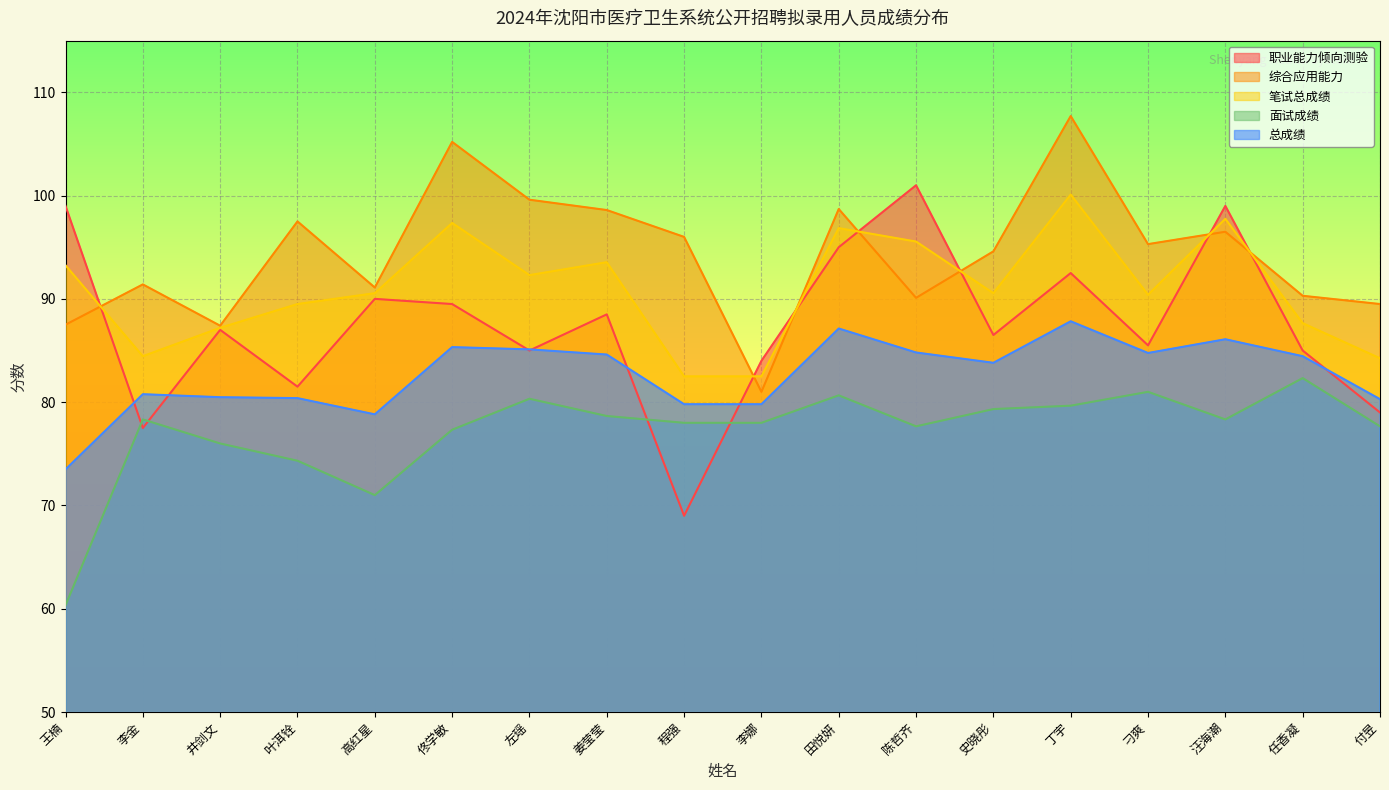

Reading left to right, what are all the values shown in this chart?

职业能力倾向测验: 王楠=99.0	李金=77.5	井剑文=87.0	叶洱铨=81.5	高红星=90.0	佟学敏=89.5	左瑶=85.0	姜莹莹=88.5	程强=69.0	李娜=84.0	田悦妍=95.0	陈哲齐=101.0	史晓彤=86.5	丁宇=92.5	刁爽=85.5	汪海潮=99.0	任香凝=85.0	付昱=79.0
综合应用能力: 王楠=87.5	李金=91.4	井剑文=87.4	叶洱铨=97.5	高红星=91.1	佟学敏=105.2	左瑶=99.6	姜莹莹=98.6	程强=96.0	李娜=81.0	田悦妍=98.7	陈哲齐=90.1	史晓彤=94.6	丁宇=107.7	刁爽=95.3	汪海潮=96.5	任香凝=90.3	付昱=89.5
笔试总成绩: 王楠=93.2	李金=84.5	井剑文=87.2	叶洱铨=89.5	高红星=90.5	佟学敏=97.3	左瑶=92.3	姜莹莹=93.5	程强=82.5	李娜=82.5	田悦妍=96.8	陈哲齐=95.5	史晓彤=90.5	丁宇=100.1	刁爽=90.4	汪海潮=97.8	任香凝=87.7	付昱=84.2
面试成绩: 王楠=60.3	李金=78.3	井剑文=76.0	叶洱铨=74.3	高红星=71.0	佟学敏=77.3	左瑶=80.3	姜莹莹=78.7	程强=78.0	李娜=78.0	田悦妍=80.7	陈哲齐=77.7	史晓彤=79.3	丁宇=79.7	刁爽=81.0	汪海潮=78.3	任香凝=82.3	付昱=77.7
总成绩: 王楠=73.5	李金=80.8	井剑文=80.5	叶洱铨=80.4	高红星=78.8	佟学敏=85.3	左瑶=85.1	姜莹莹=84.6	程强=79.8	李娜=79.8	田悦妍=87.1	陈哲齐=84.8	史晓彤=83.8	丁宇=87.8	刁爽=84.8	汪海潮=86.1	任香凝=84.5	付昱=80.3